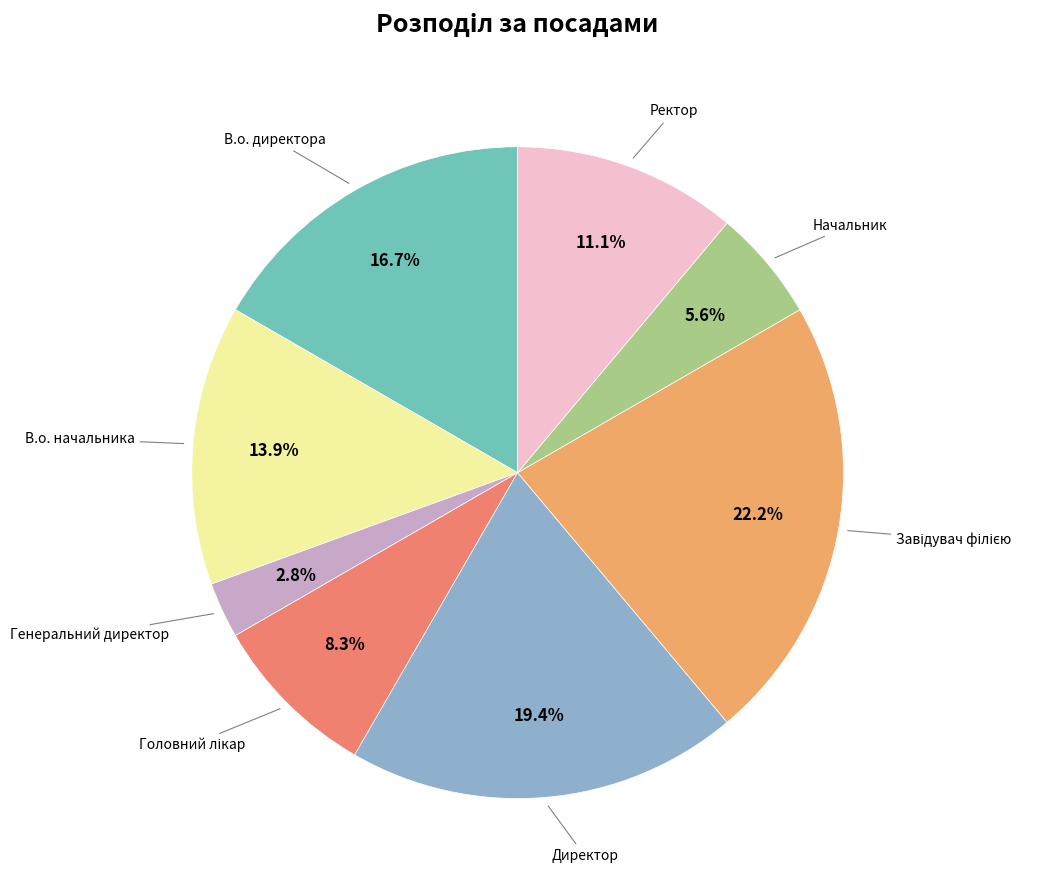

Is there a majority slice in this chart?

No